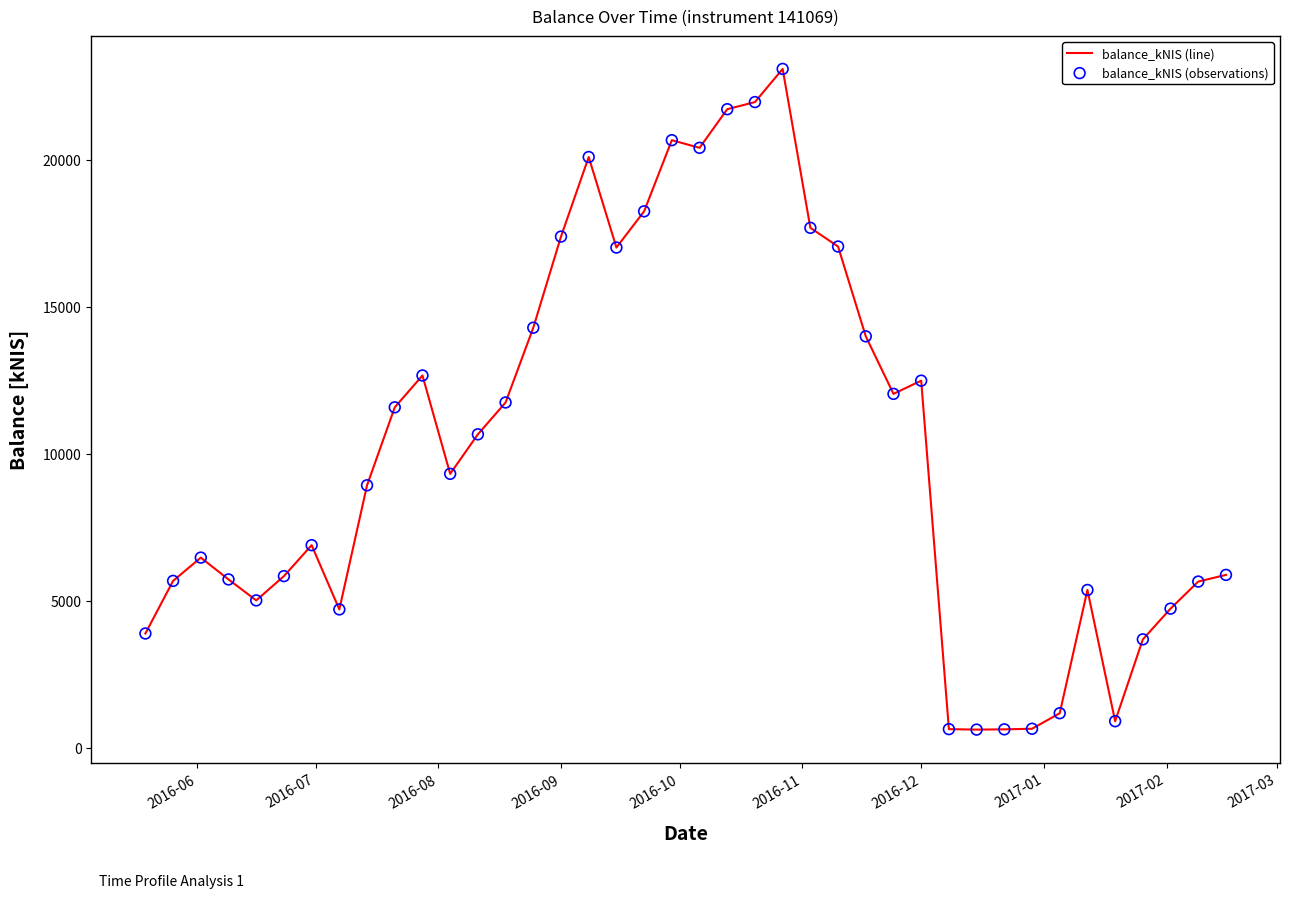

What is the maximum value shown in the chart?

23089.2